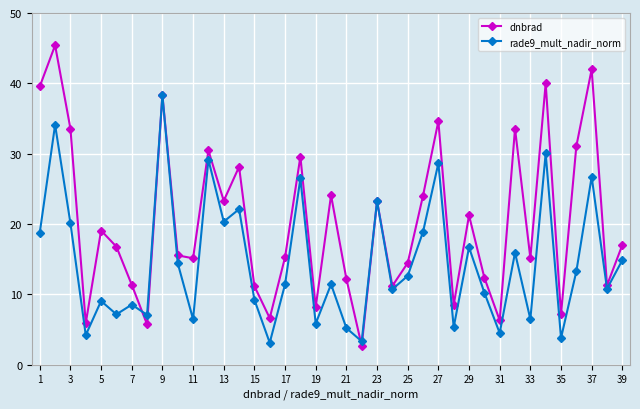

True or false: dnbrad has more than 0 interior local peaks.

True